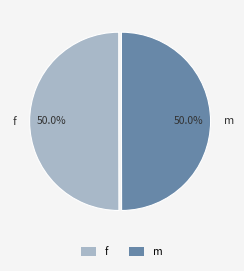

Is the sum of m and f greater than half?

Yes